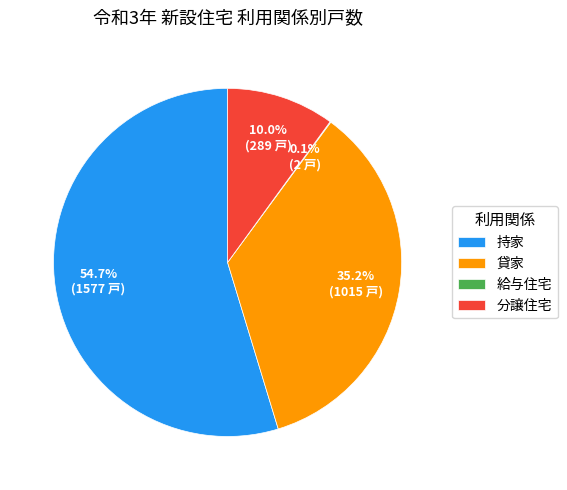

To the nearest percent, what is the average slice percentage?

25%